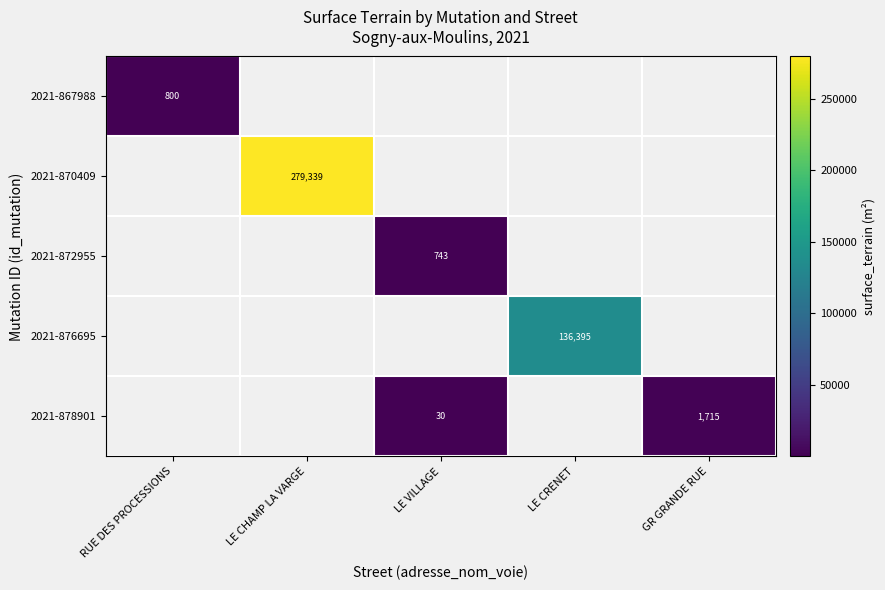

The value of 2021-876695 at LE CRENET is 136395. True or false?

True